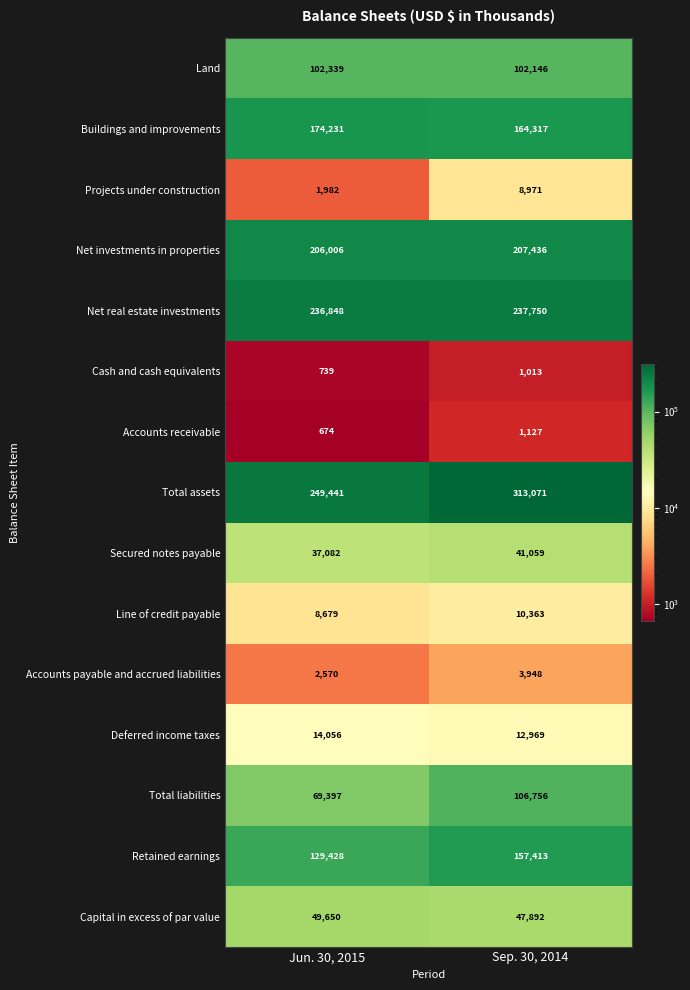

At which category is the sum across all series the highest?

Sep. 30, 2014